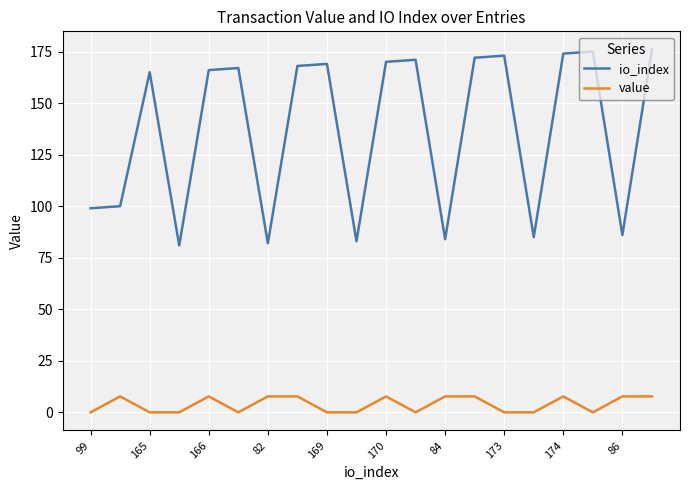

What is the difference between the maximum and minimum values in the io_index series?

95.0